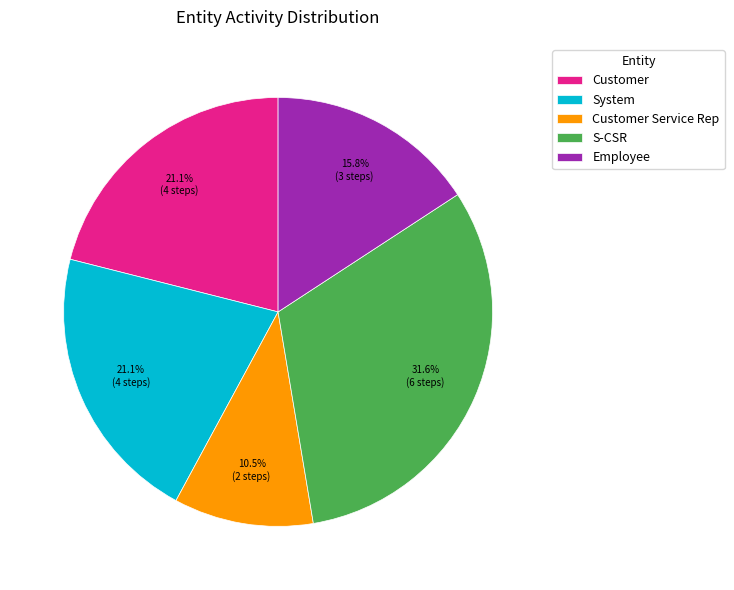

To the nearest percent, what is the difference between the Customer and Customer Service Rep slice percentages?

11%